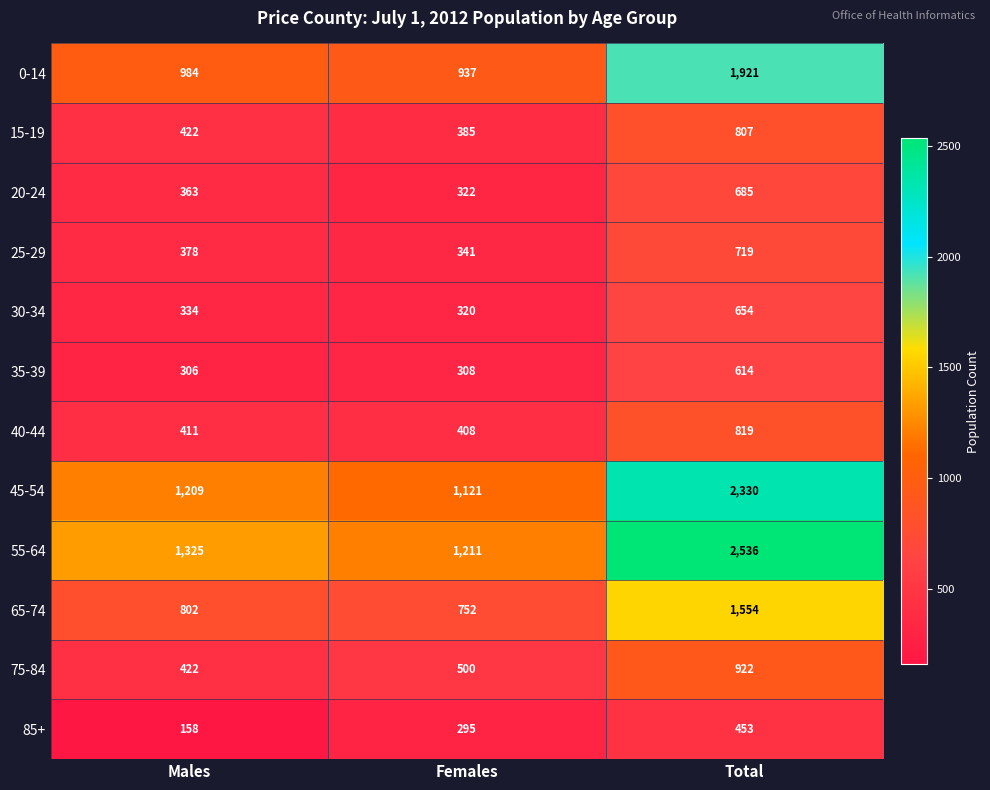

At which label is 45-54 closest to 1725?

Males